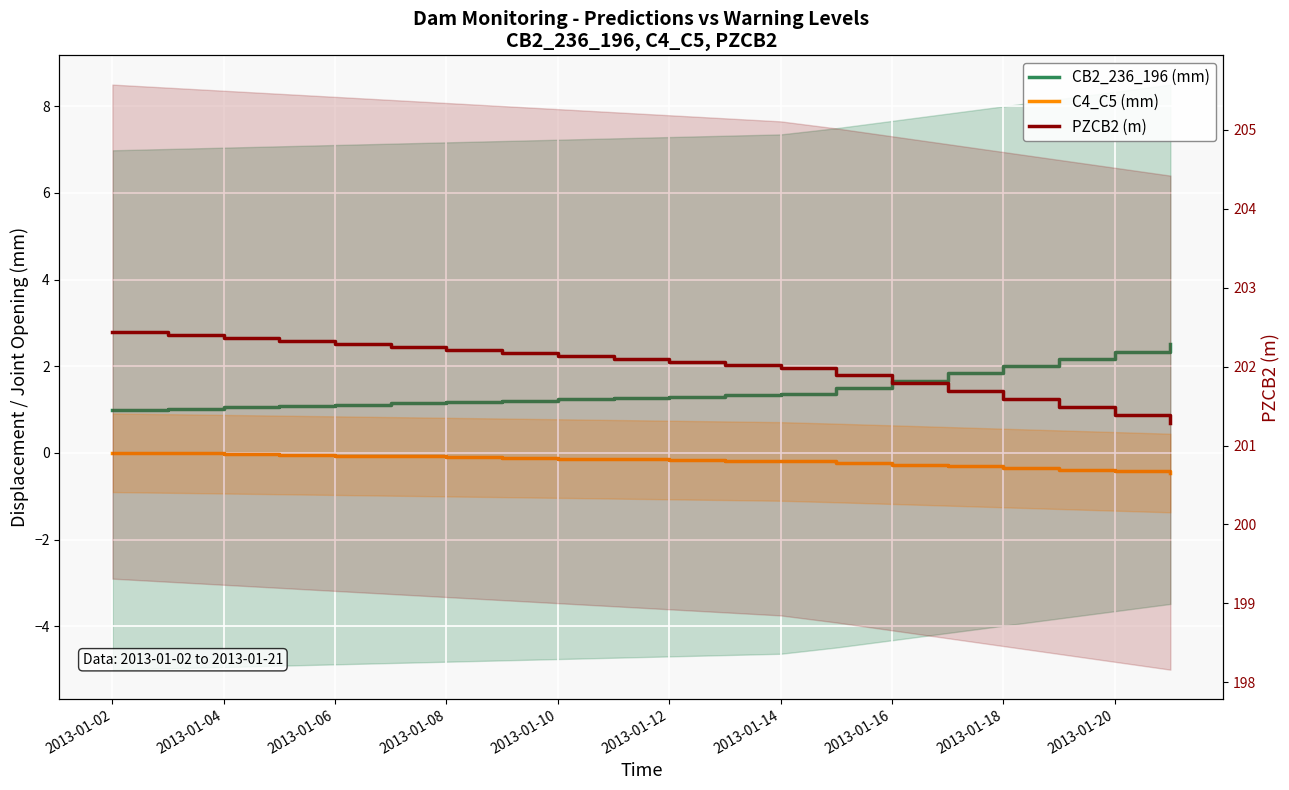

Between 2013-01-08 and 12, which series saw the biggest shift?

PZCB2 (m)